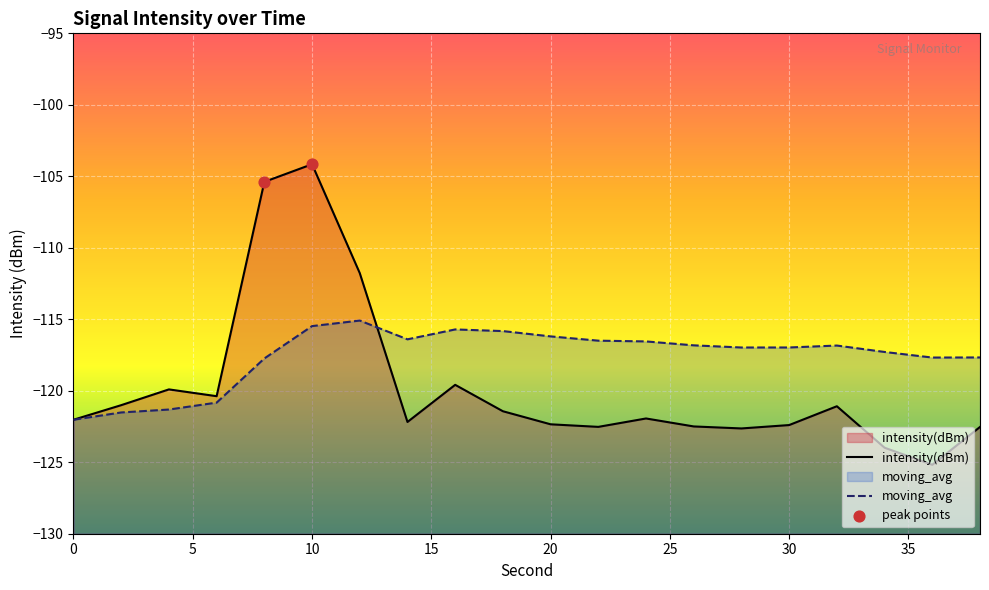

Is the value of intensity(dBm) at 12 greater than the value of moving_avg at 32?

Yes